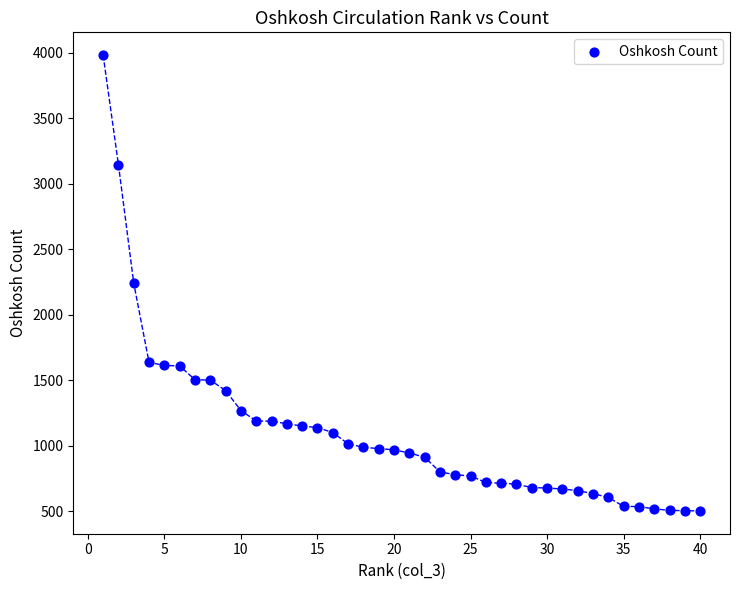

What is the range of X values (max minus min)?

39